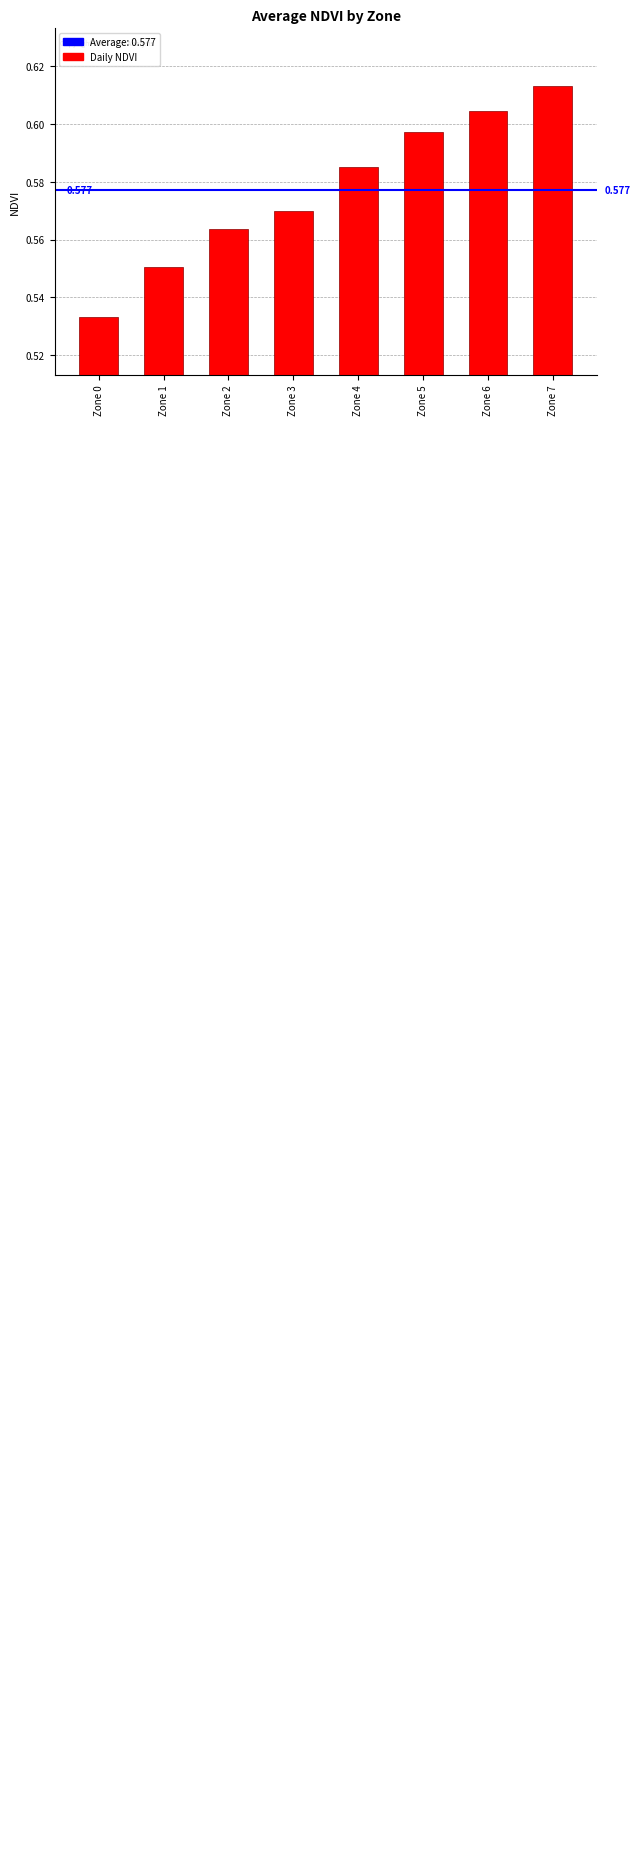

Are the bars grouped side by side (vs. stacked)?

No